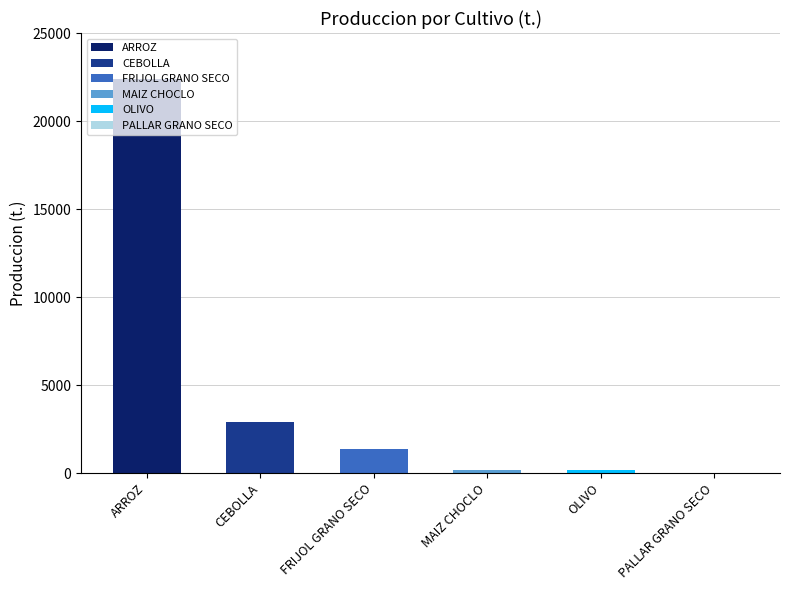

True or false: the data shows 5159.5 at CEBOLLA.

False